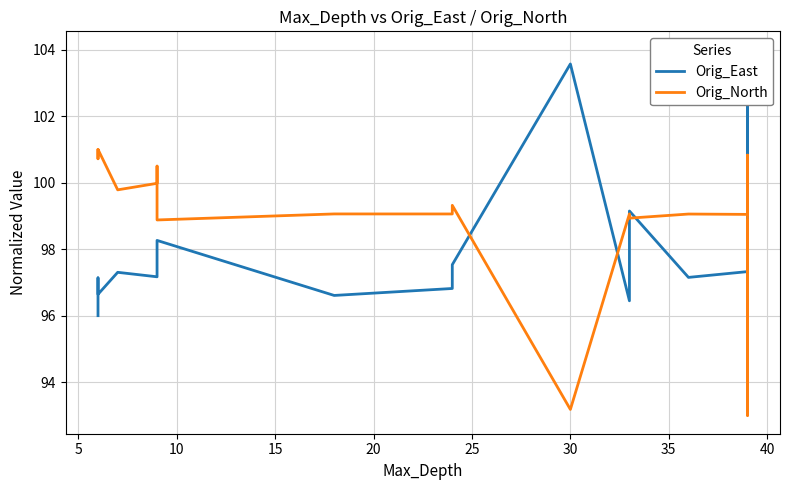

What is the difference between the maximum and minimum values in the Orig_East series?

8.0